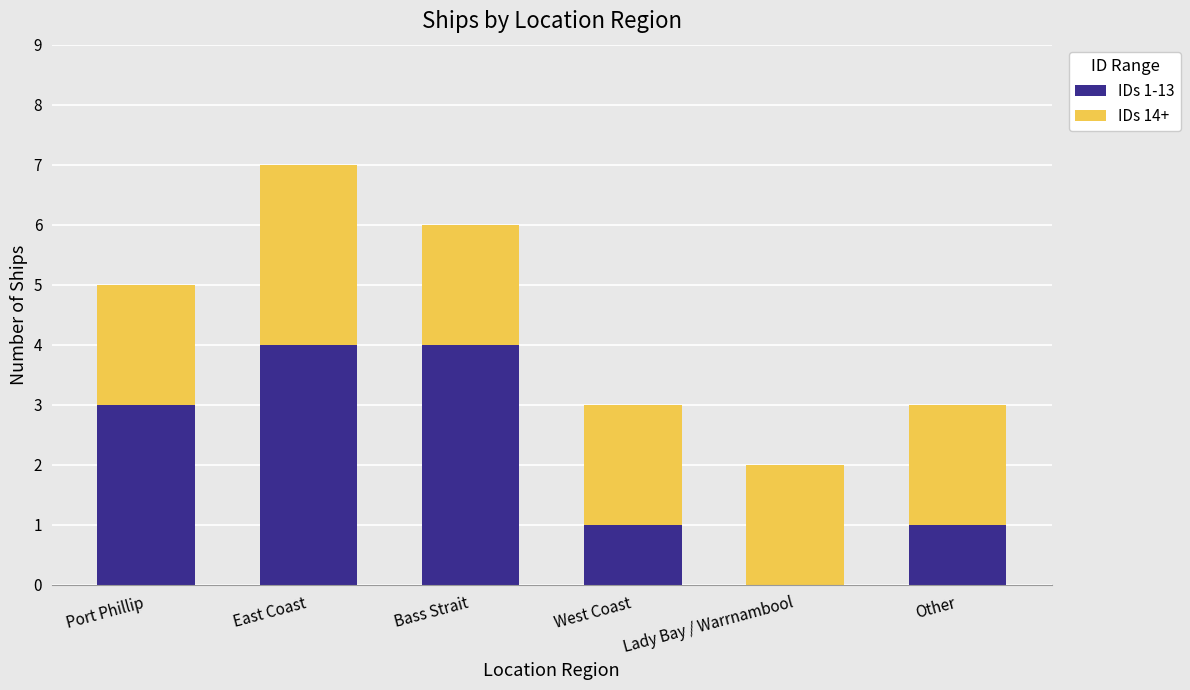

How many categories are shown in the chart?

6